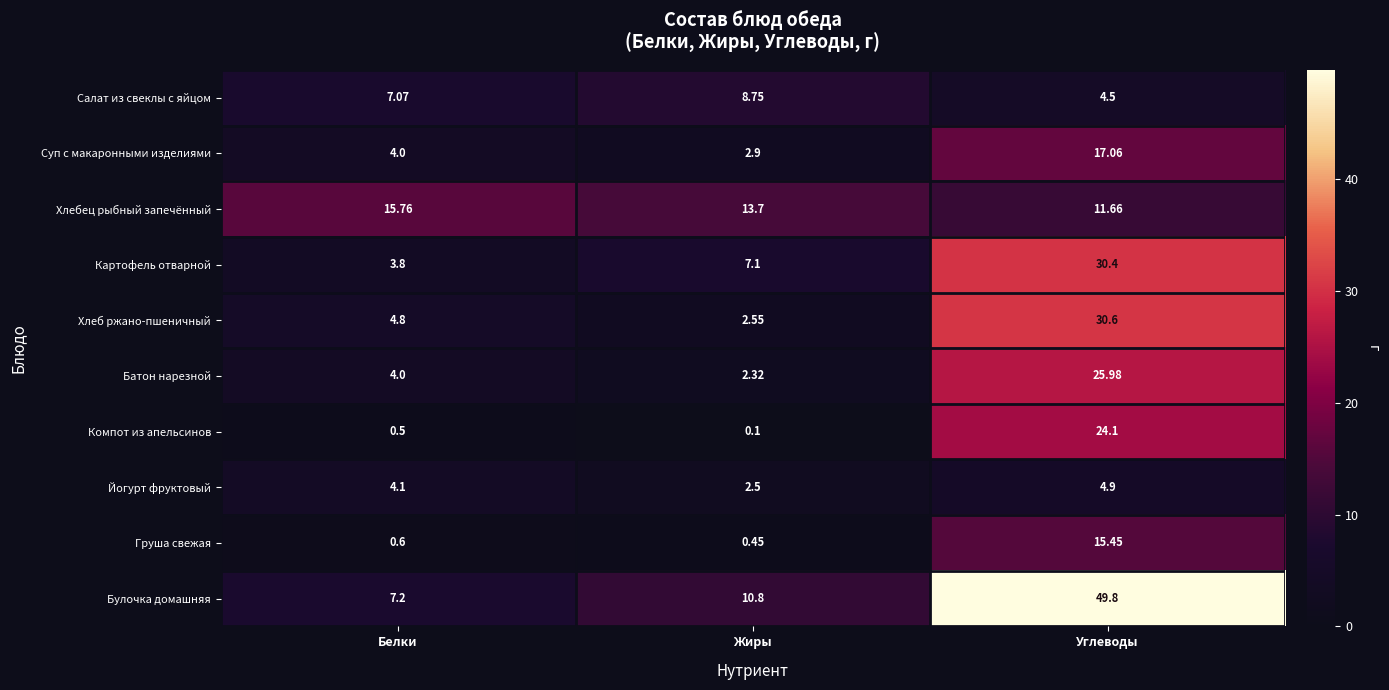

Which series has the widest spread of values?

Булочка домашняя